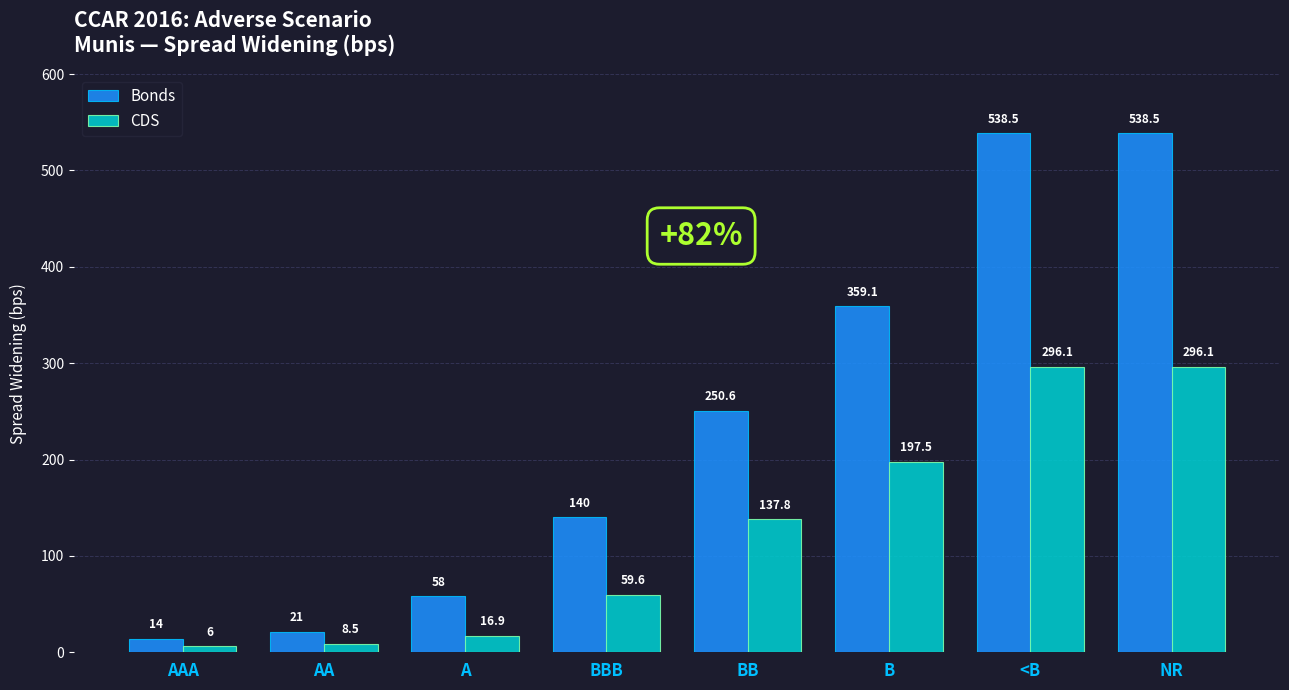

What is the lowest value of the CDS series?

6.0